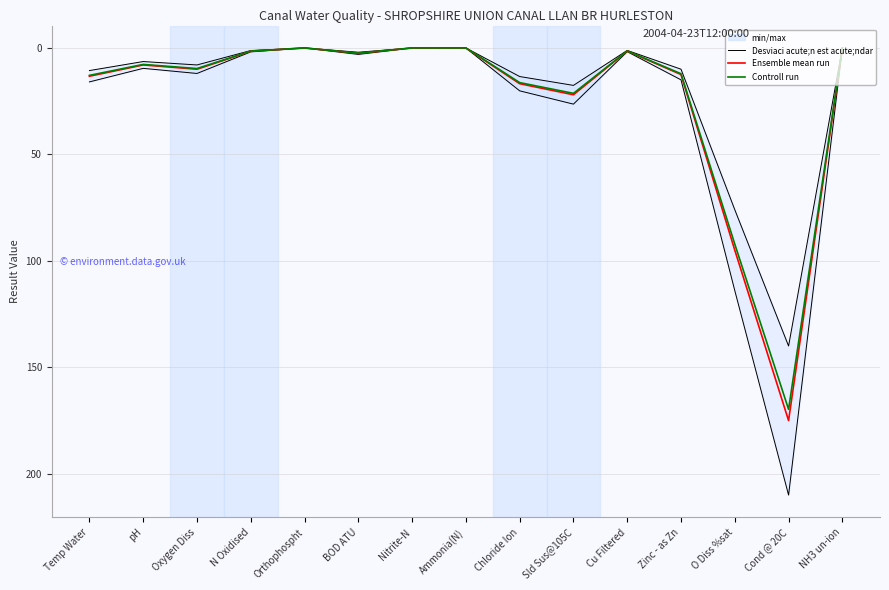

At how many categories does at least one series exceed 80?

2